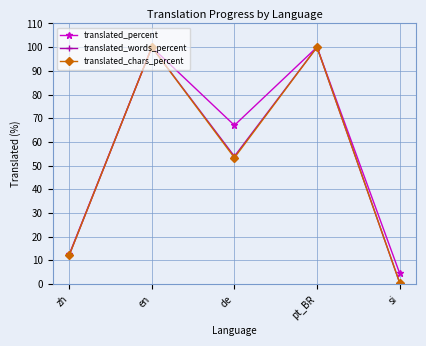

At which label is translated_words_percent closest to 50?

de